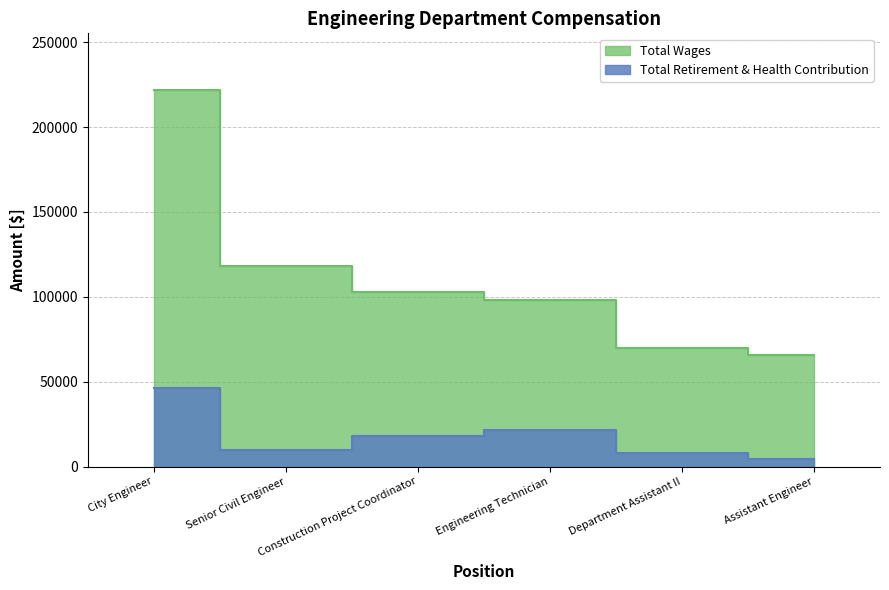

Between Department Assistant II and City Engineer, which is larger?

City Engineer